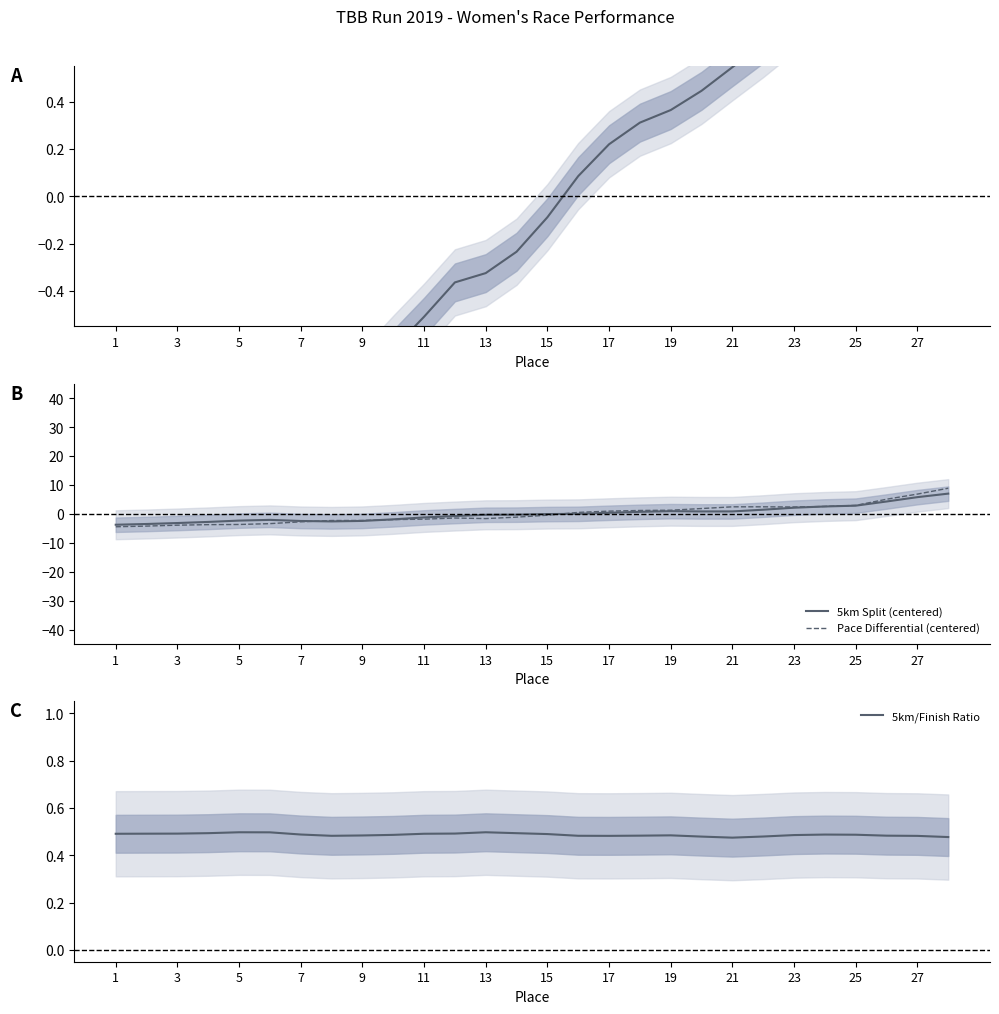

What is the highest value of the Pace Differential (centered) series?

8.9